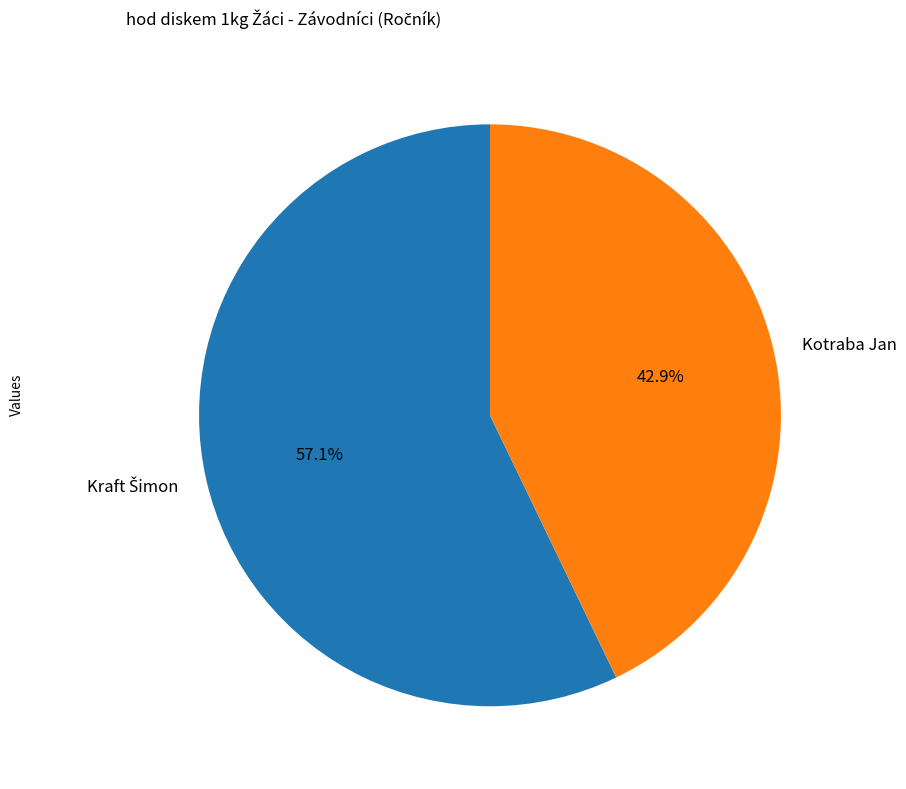

Does any single category account for the majority?

Yes